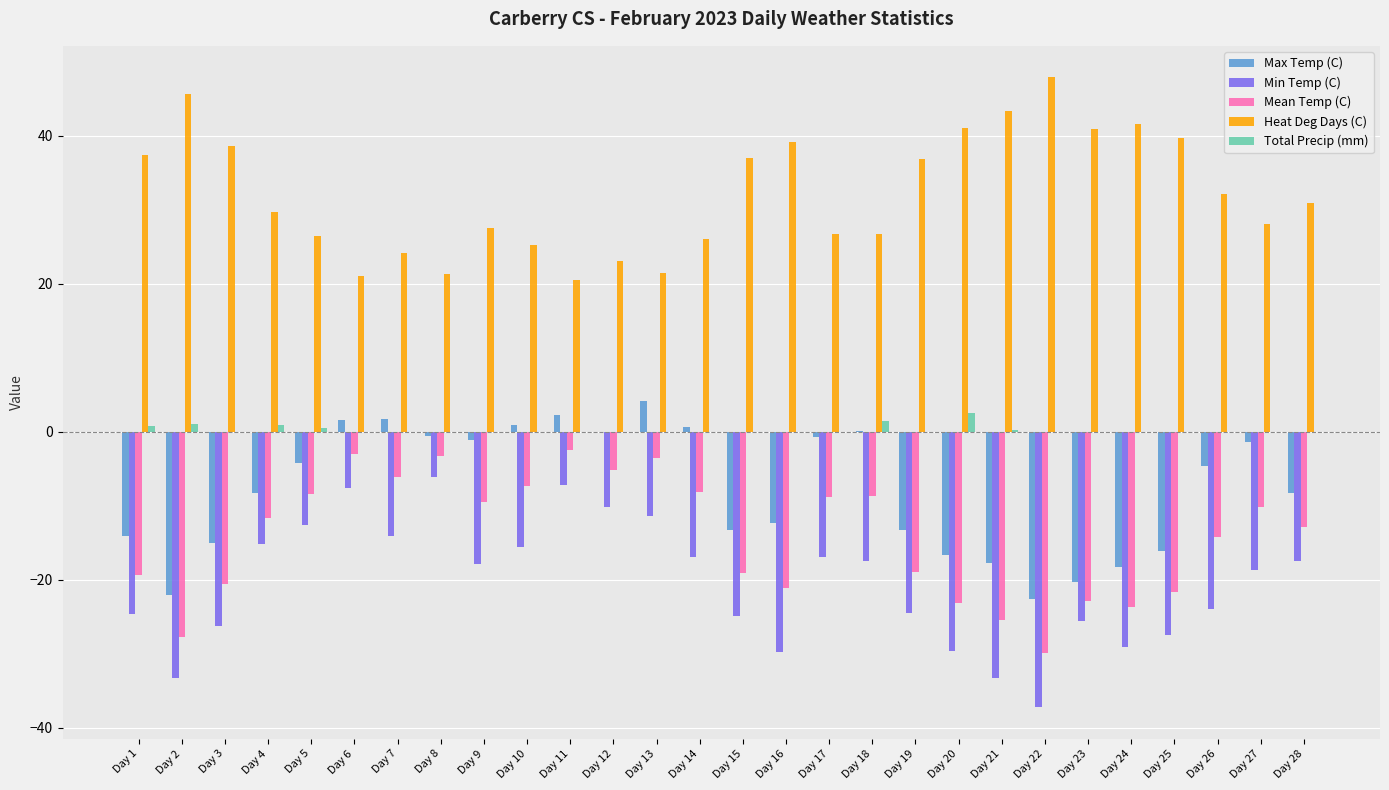

The value of Heat Deg Days (C) at Day 23 is 40.9. True or false?

True